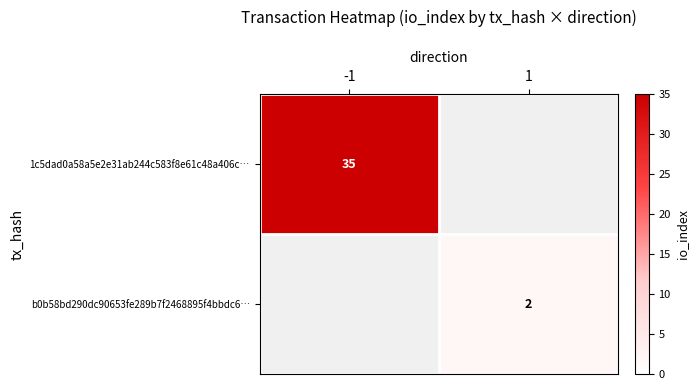

List the labels in order of 1c5dad0a58a5e2e31ab244c583f8e61c48a406c… value, largest first.

-1, 1